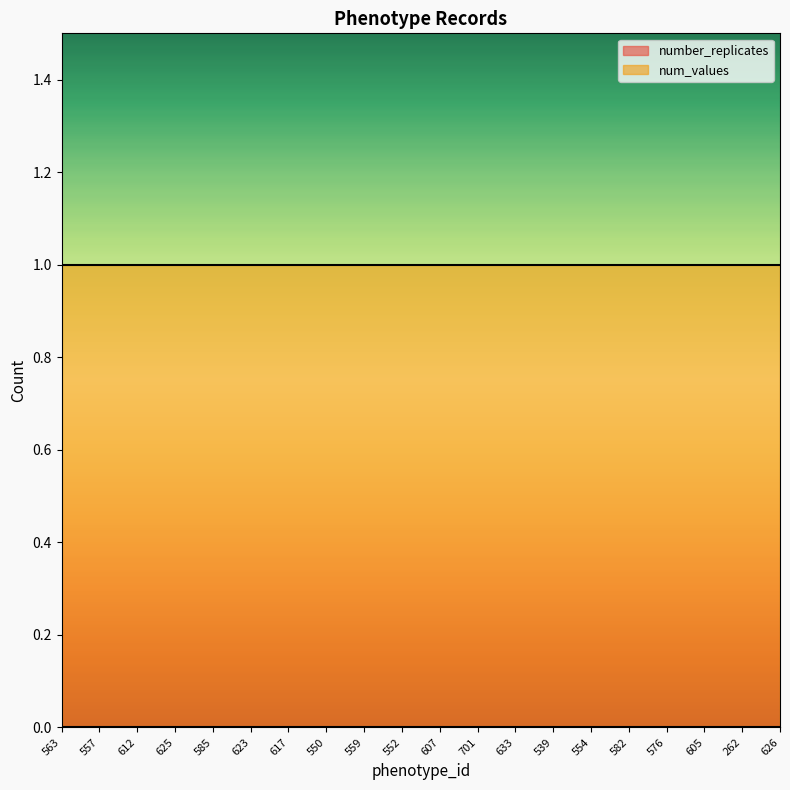

What is the label of the 9th point from the left?

559